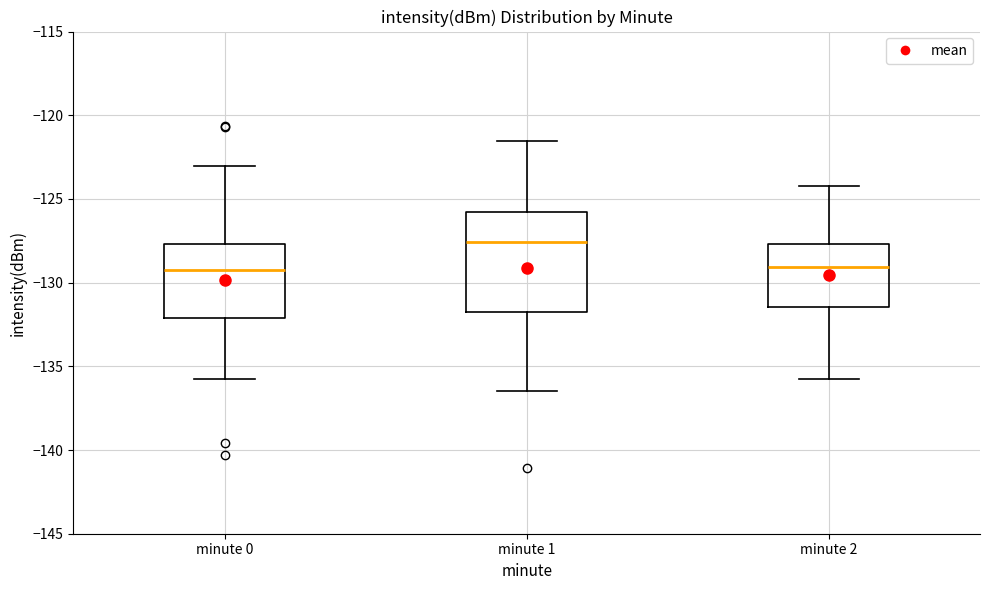

Reading left to right, read every box against the y-axis: the position of its median line, the range the box covers, and the ends of its whiskers. The values are not printed on the chart, so give them approximately, as read against the axis.

minute 0: median -129.5, box -132.0 to -127.5, whiskers -136.0 to -123.0
minute 1: median -127.5, box -132.0 to -126.0, whiskers -136.5 to -121.5
minute 2: median -129.0, box -131.5 to -127.5, whiskers -136.0 to -124.5